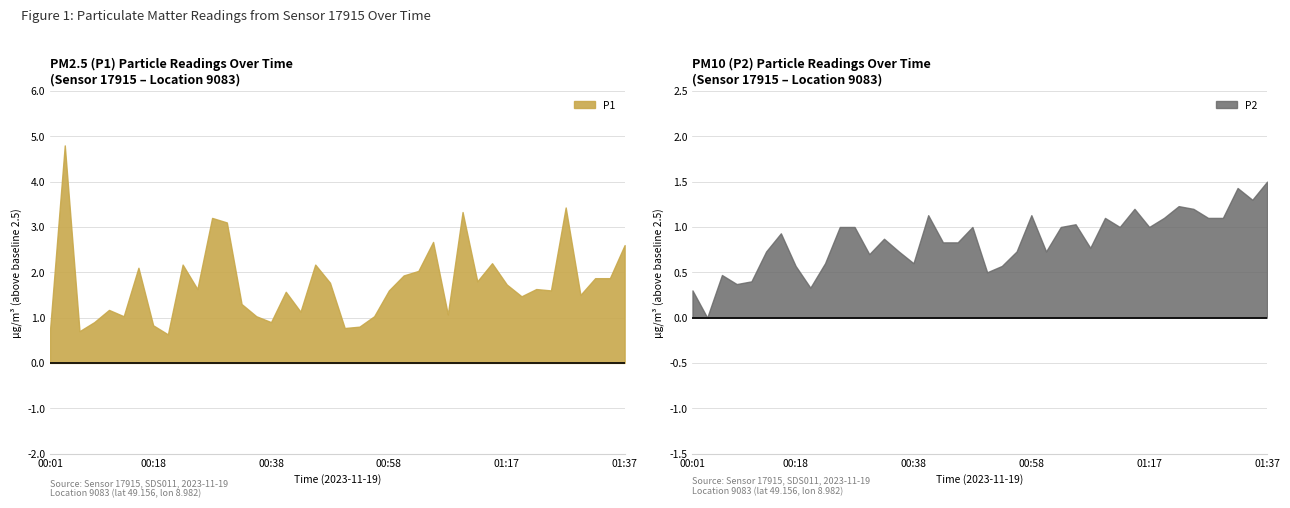

Between 00:14 and 01:27, which is larger?

01:27